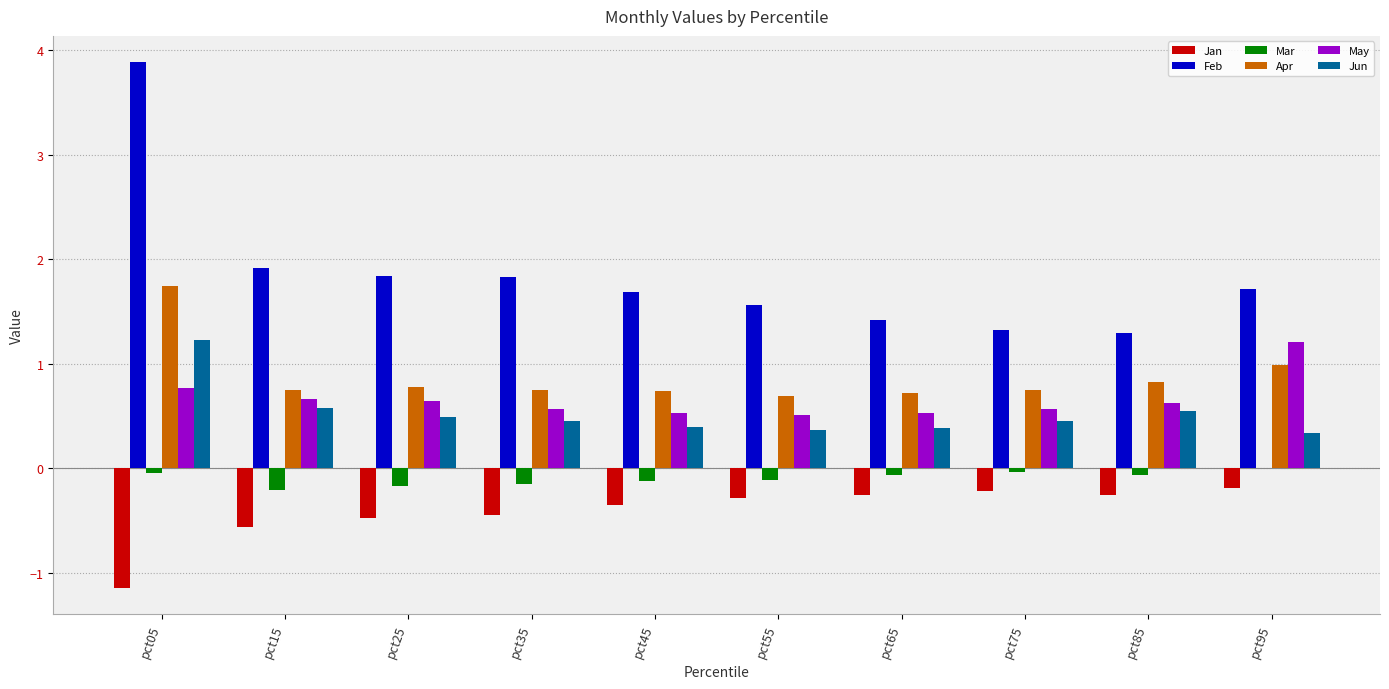

Which series has the largest total across all categories?

Feb